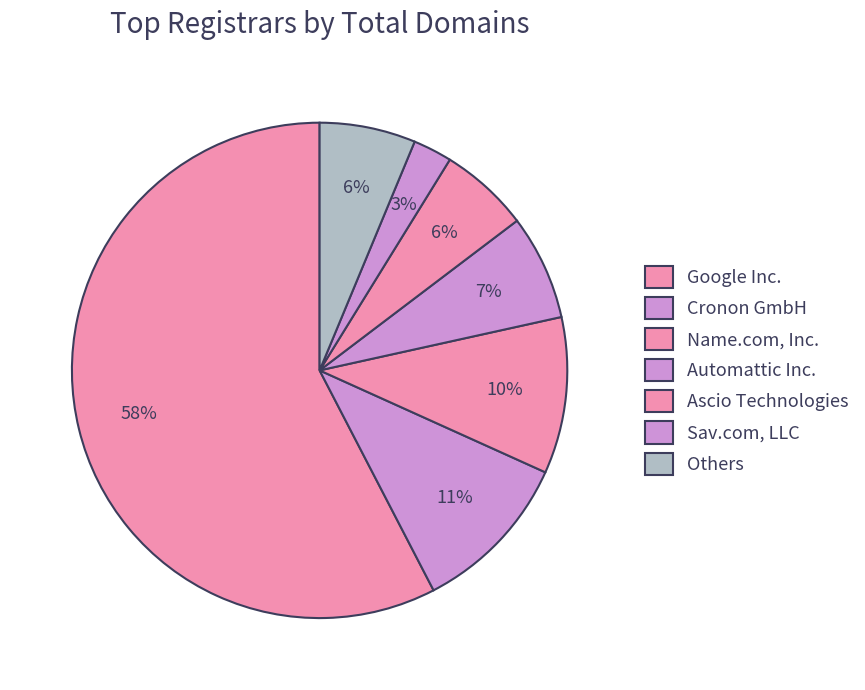

How many slices are in this pie chart?

7